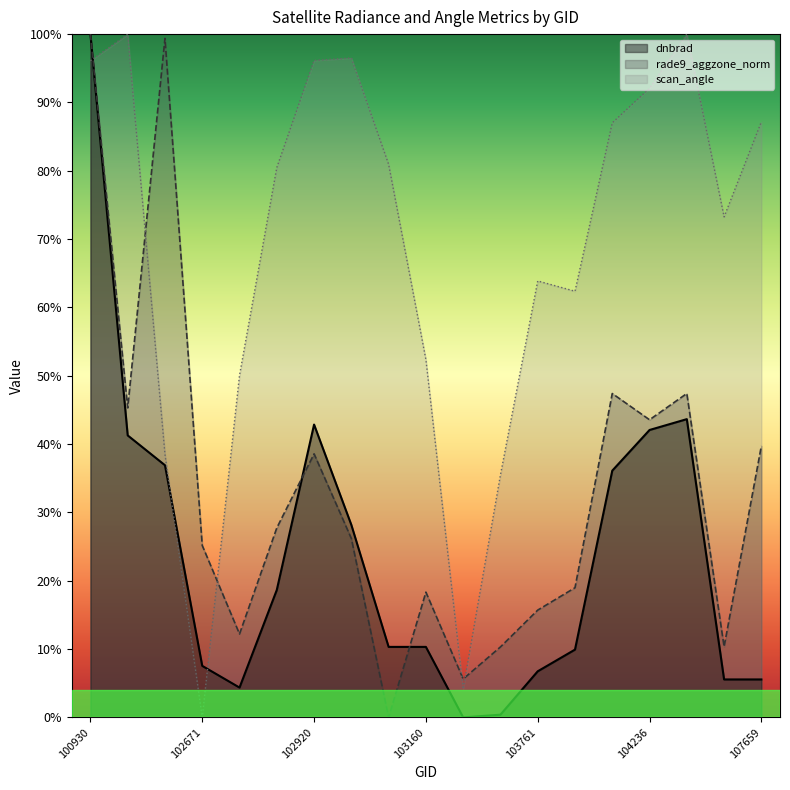

Does the chart have visible grid lines?

No